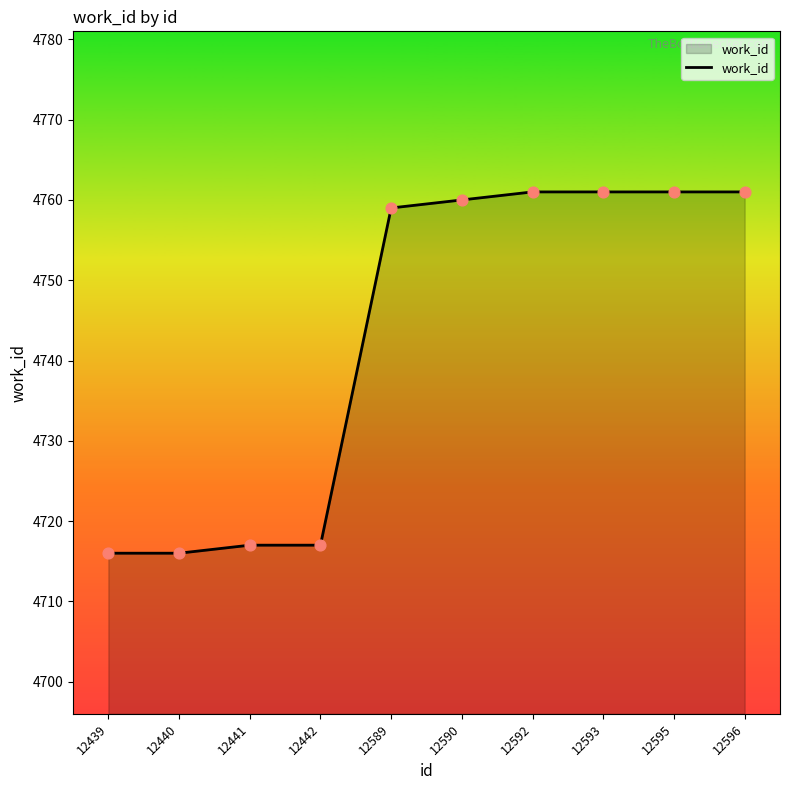

Which has a higher value, 12441 or 12440?

12441